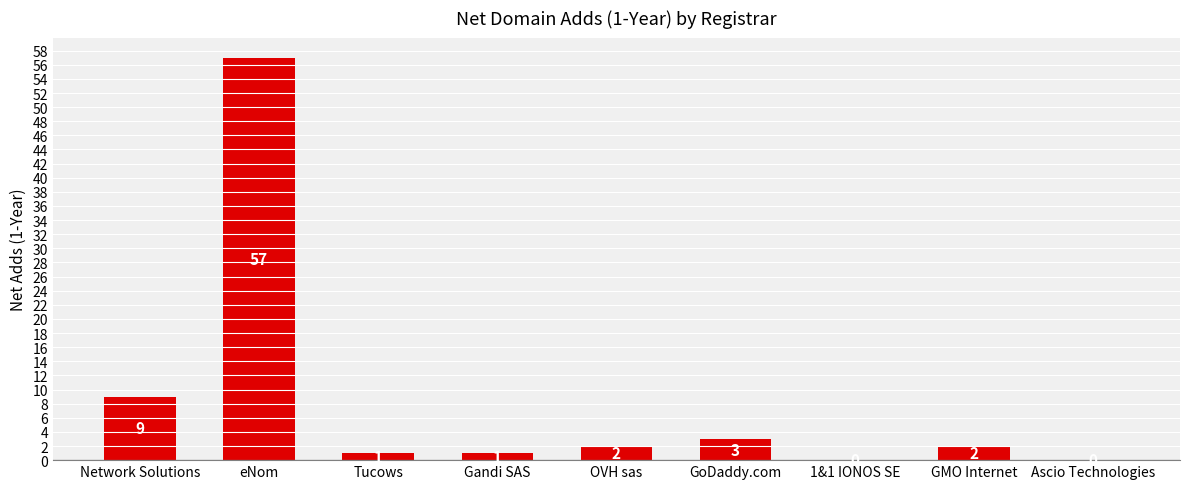

The value at Gandi SAS is 1. True or false?

True